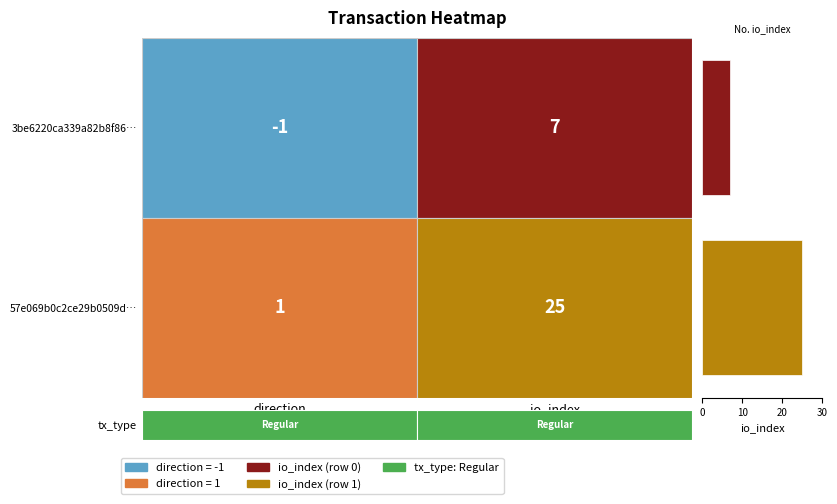

What is the maximum value shown in the chart?

25